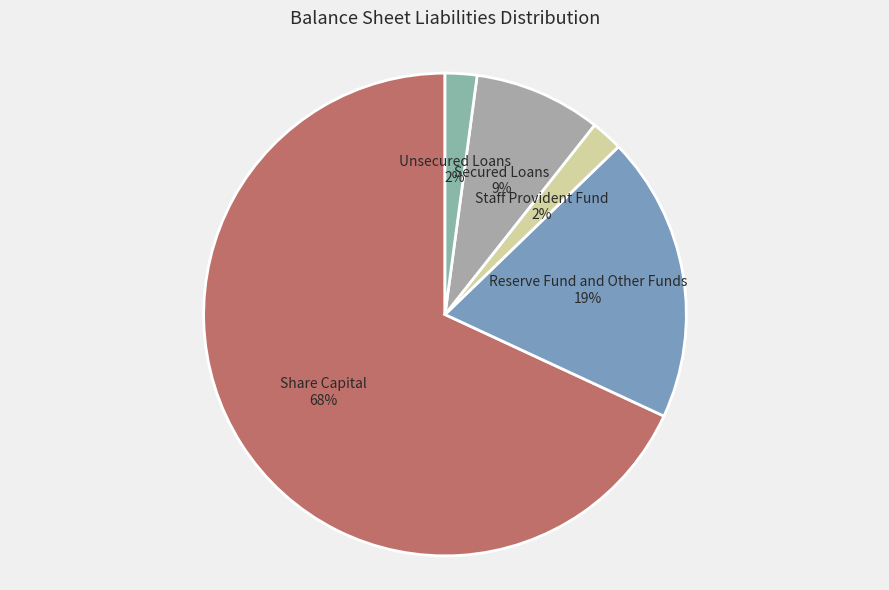

Is it true that Reserve Fund and Other Funds is 5% of the pie?

False